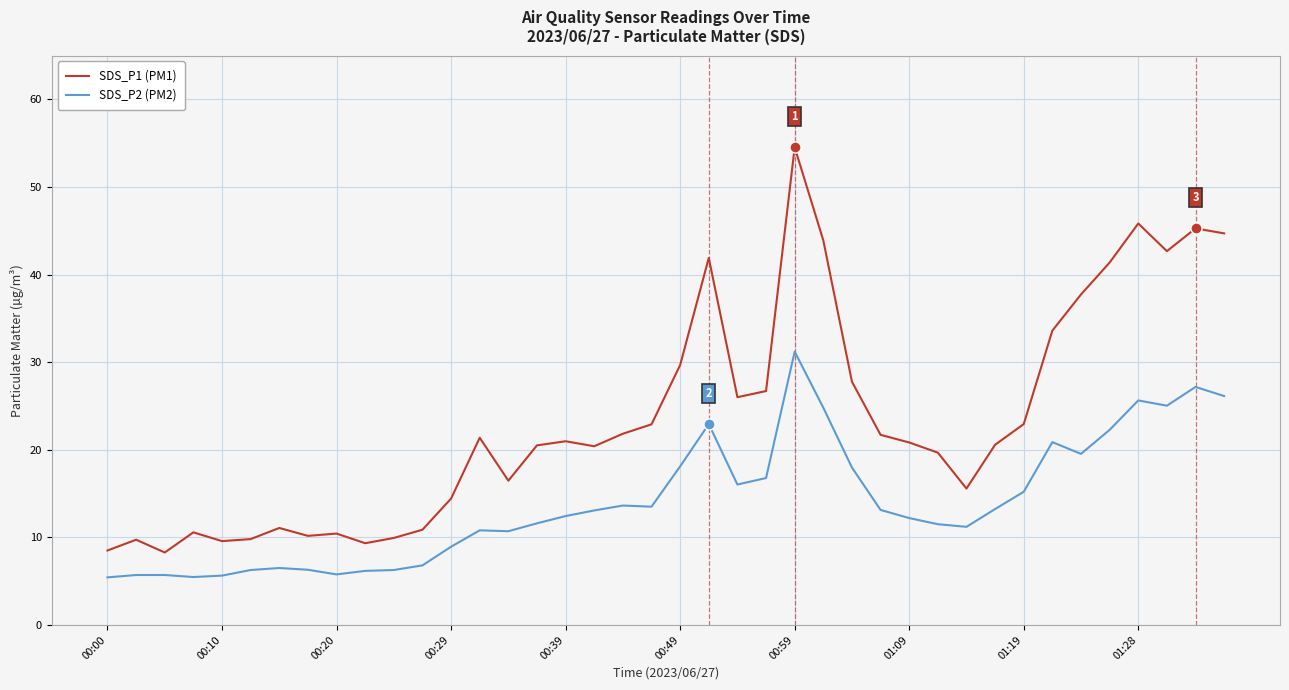

What is the highest value of the SDS_P2 (PM2) series?

31.2